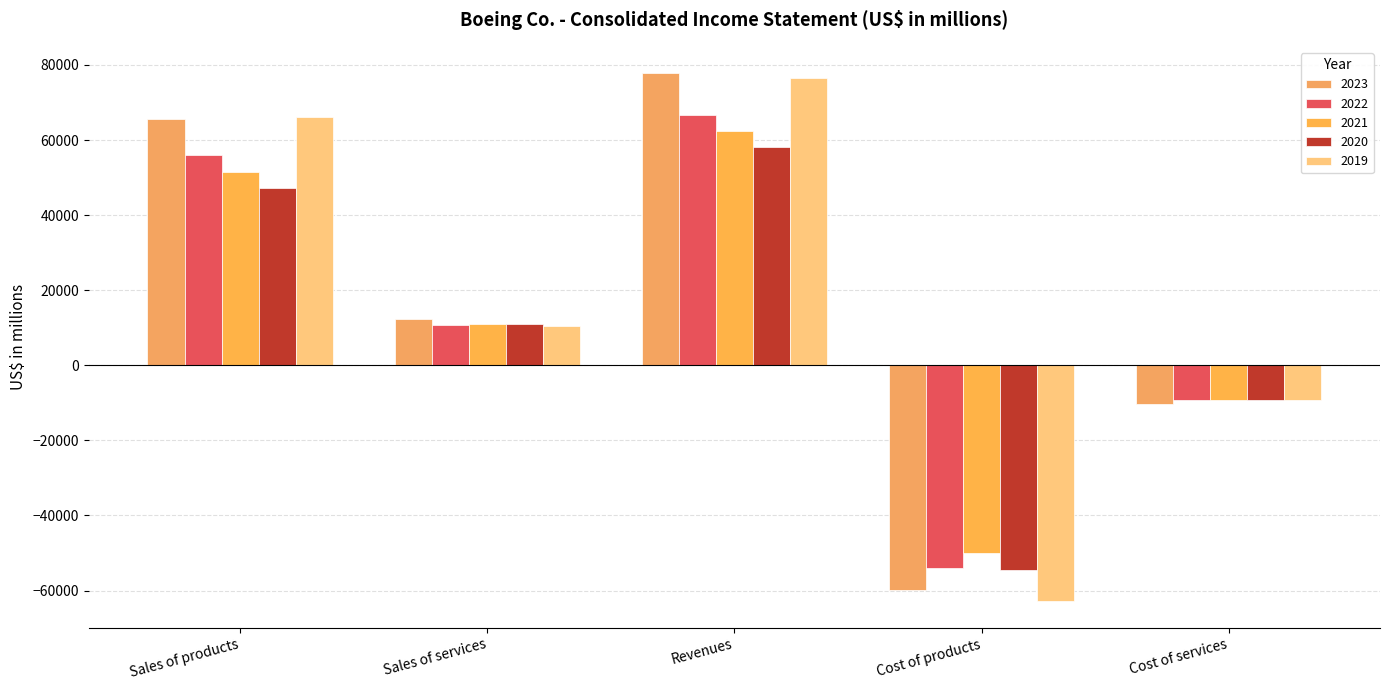

Reading left to right, what are all the values shown in this chart?

2023: 65581	12213	77794	-59864	-10206
2022: 55893	10715	66608	-53969	-9109
2021: 51386	10900	62286	-49954	-9283
2020: 47142	11016	58158	-54568	-9232
2019: 66094	10465	76559	-62877	-9154